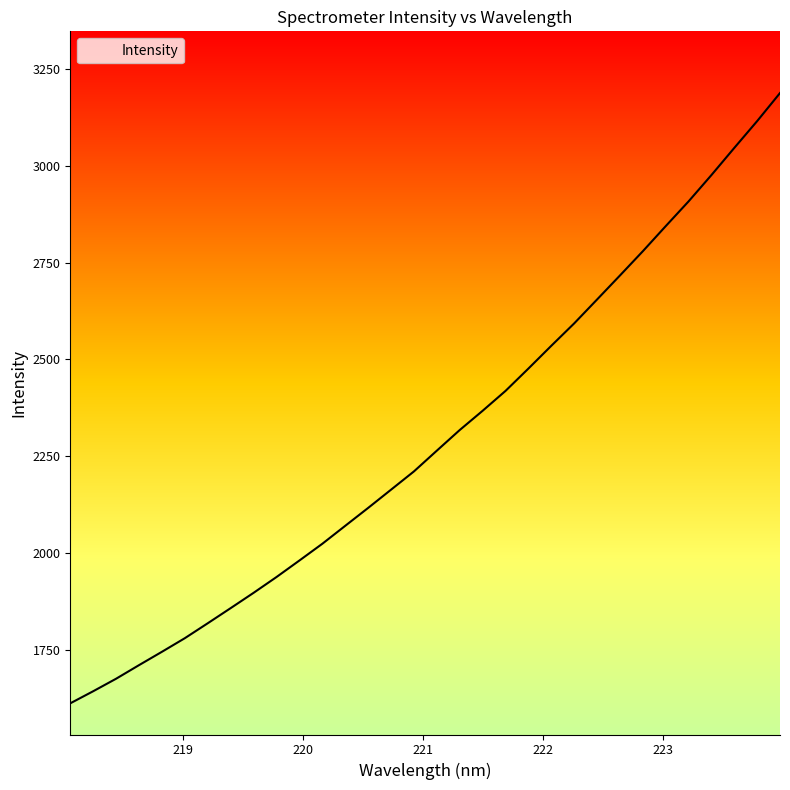

True or false: the data has more than 1 interior local peaks.

False